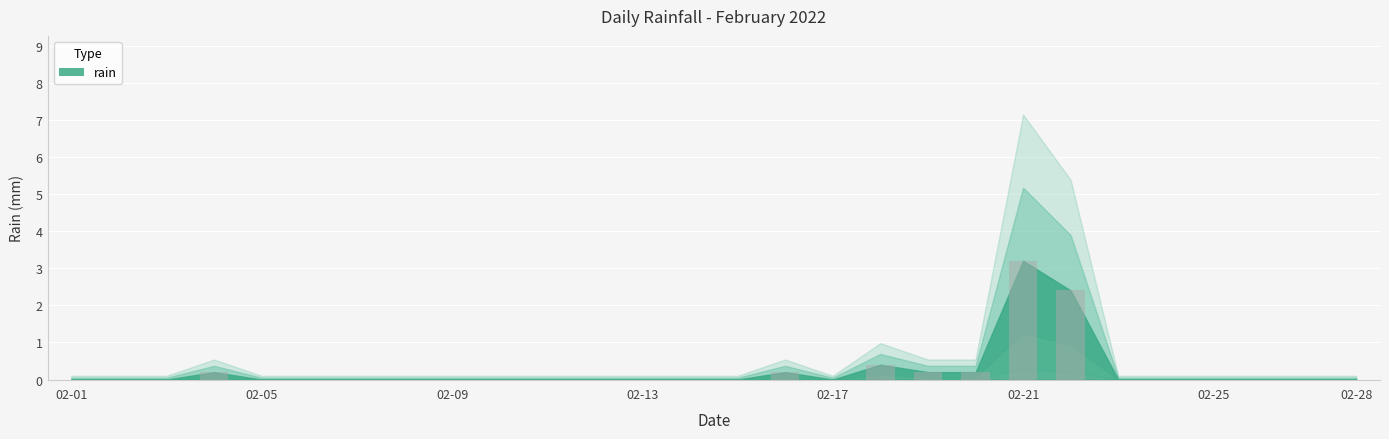

Does the chart contain stacked bars?

No